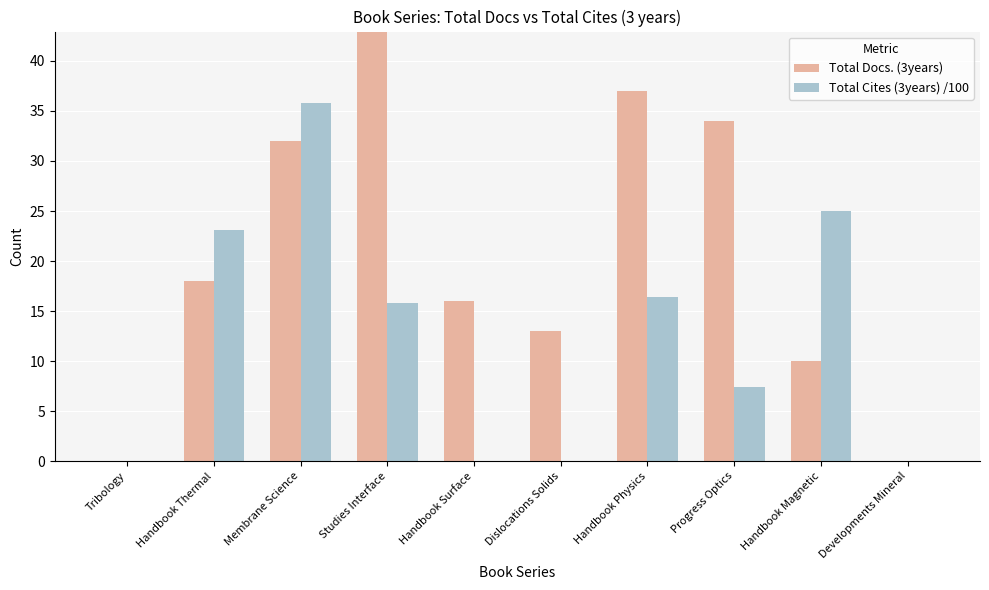

Between Handbook Magnetic and Studies Interface, which is larger?

Studies Interface